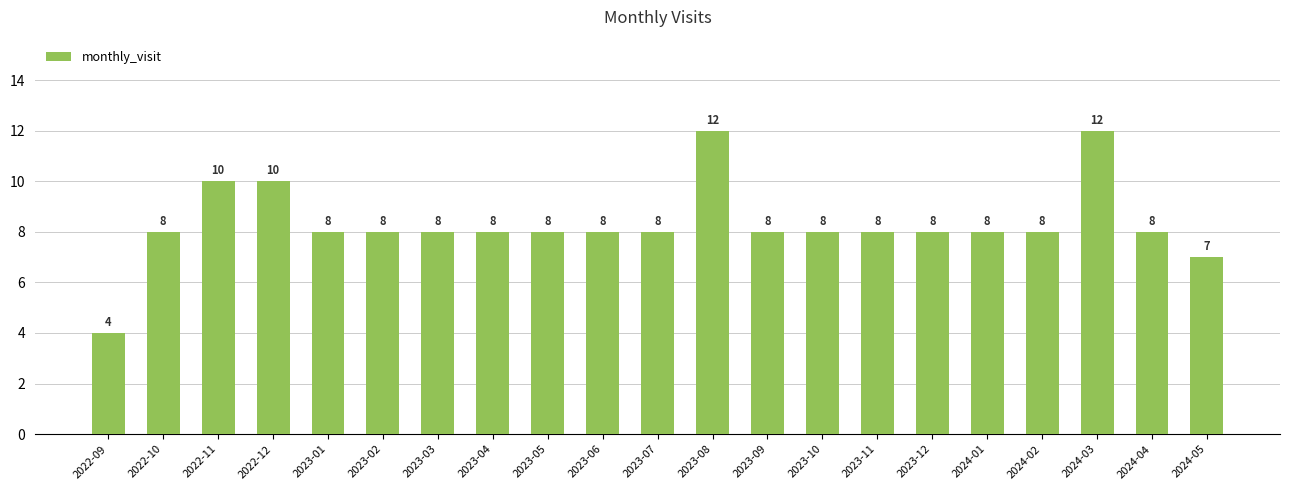

Reading left to right, list all the values displayed in this chart.

2022-09=4	2022-10=8	2022-11=10	2022-12=10	2023-01=8	2023-02=8	2023-03=8	2023-04=8	2023-05=8	2023-06=8	2023-07=8	2023-08=12	2023-09=8	2023-10=8	2023-11=8	2023-12=8	2024-01=8	2024-02=8	2024-03=12	2024-04=8	2024-05=7